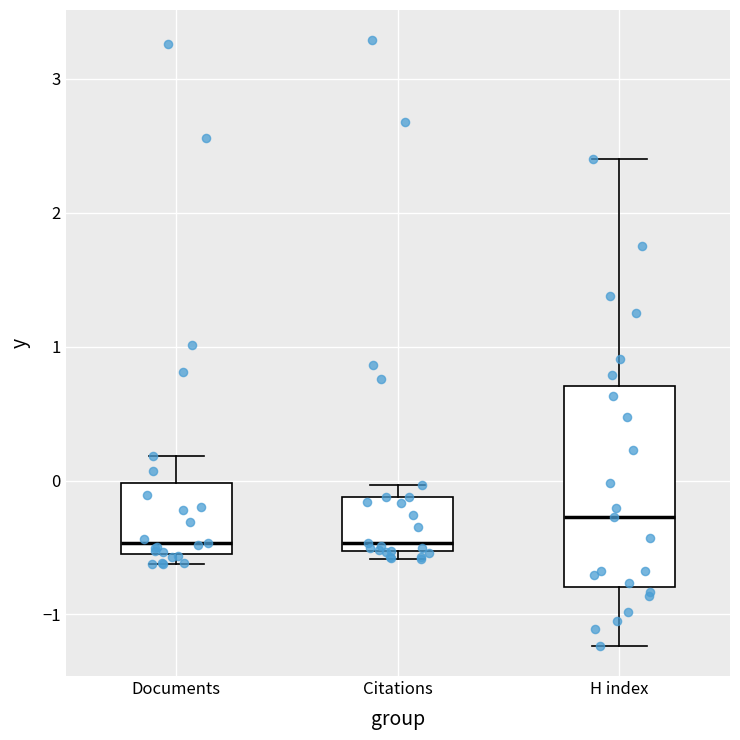

Comparing the boxes themselves (not the whiskers), which one is the tallest?

H index